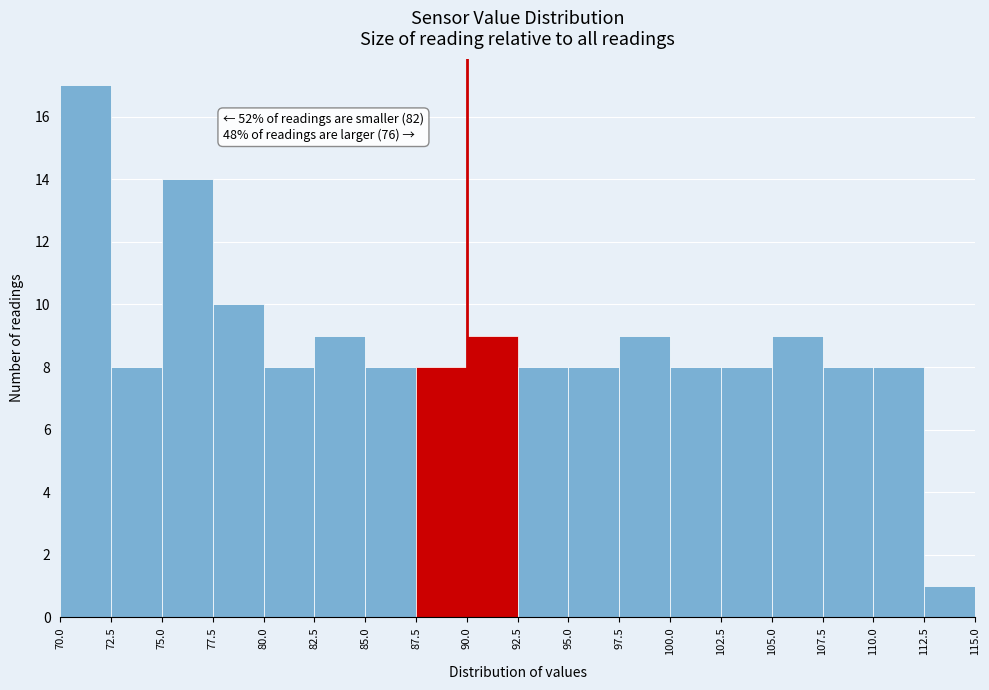

Which range on the x-axis has the tallest bar?

70.0 to 72.5